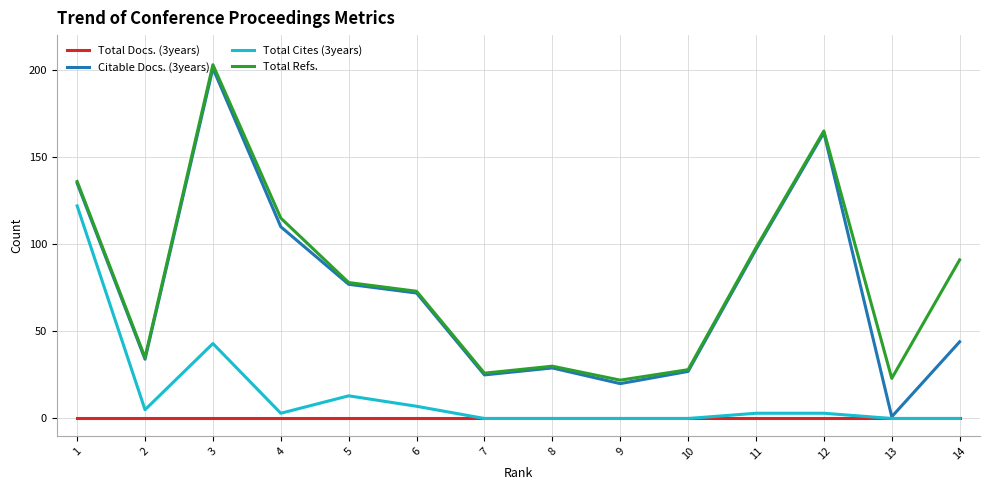

Where is the first local maximum for Citable Docs. (3years)?

3